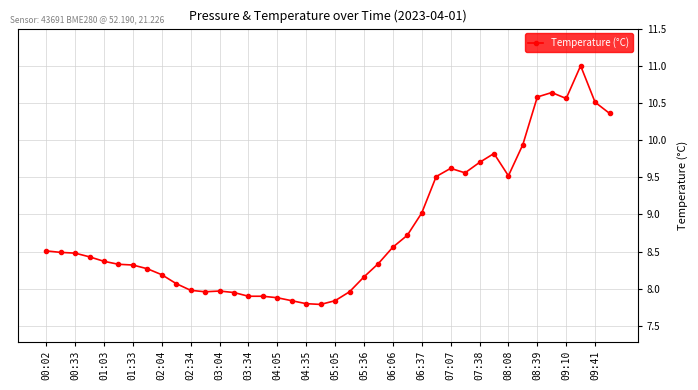

What is the value of the 16th point from the left?

7.9